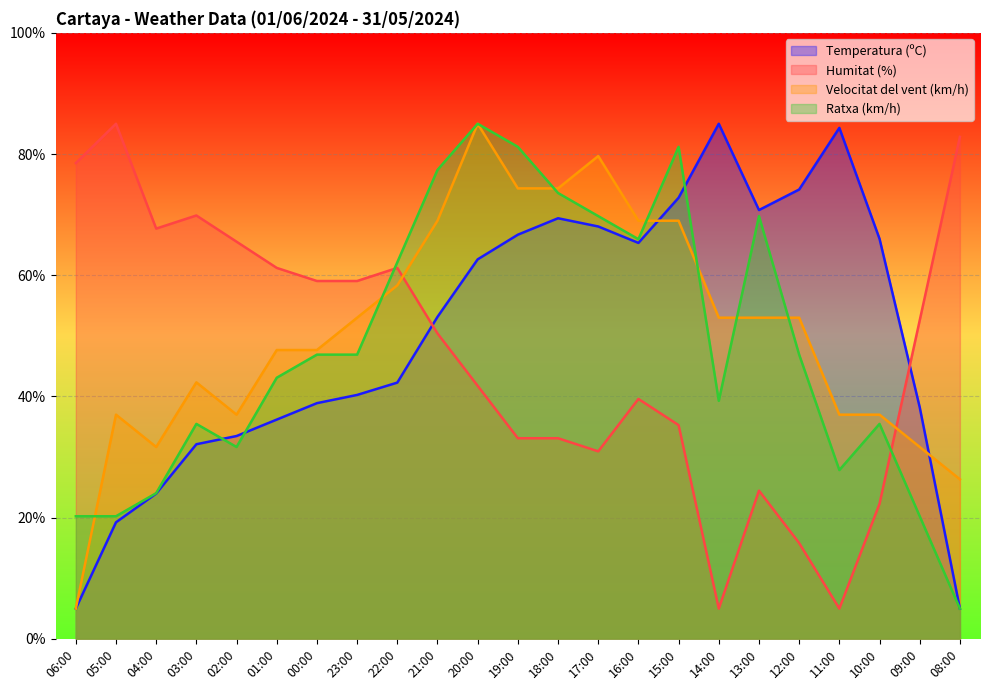

Is the value of Velocitat del vent (km/h) at 04:00 greater than the value of Humitat (%) at 13:00?

Yes